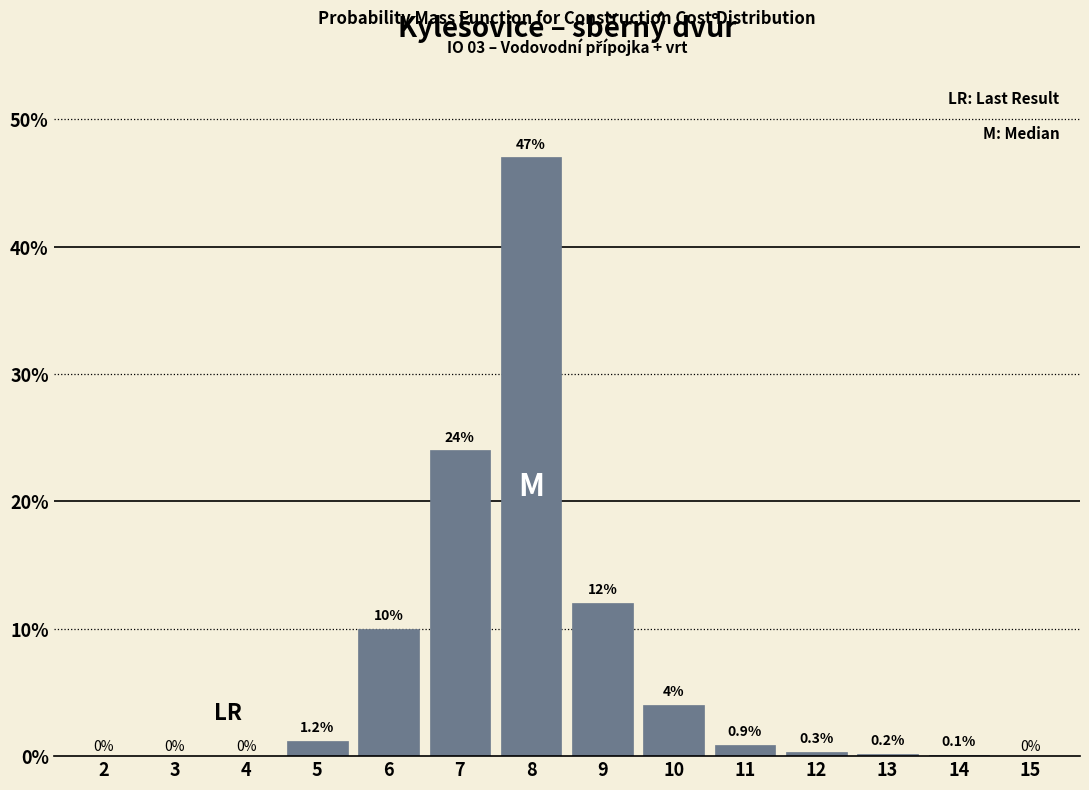

Reading left to right, what are all the values shown in this chart?

2=0.0	3=0.0	4=0.0	5=1.2	6=10.0	7=24.0	8=47.0	9=12.0	10=4.0	11=0.9	12=0.3	13=0.2	14=0.1	15=0.0